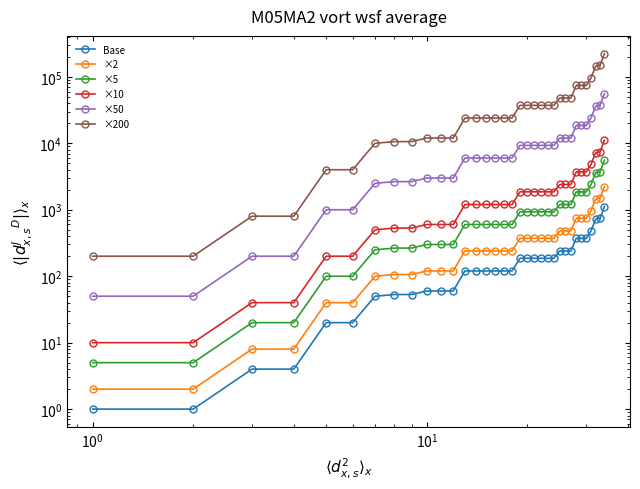

How many lines are shown in the chart?

6